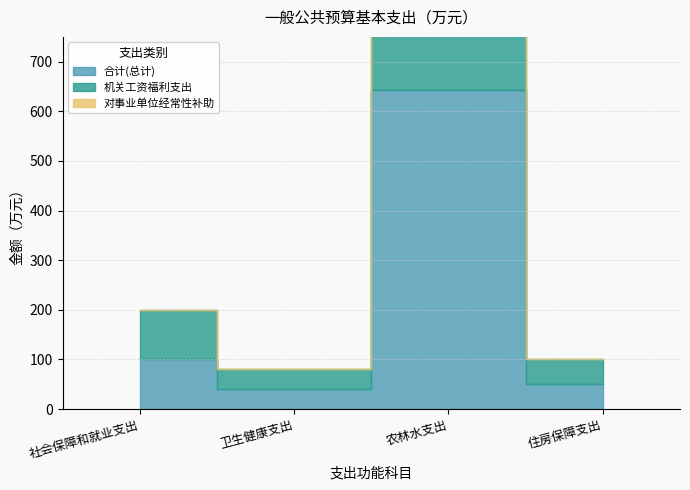

How many interior local valleys does the 合计(总计) series have?

1